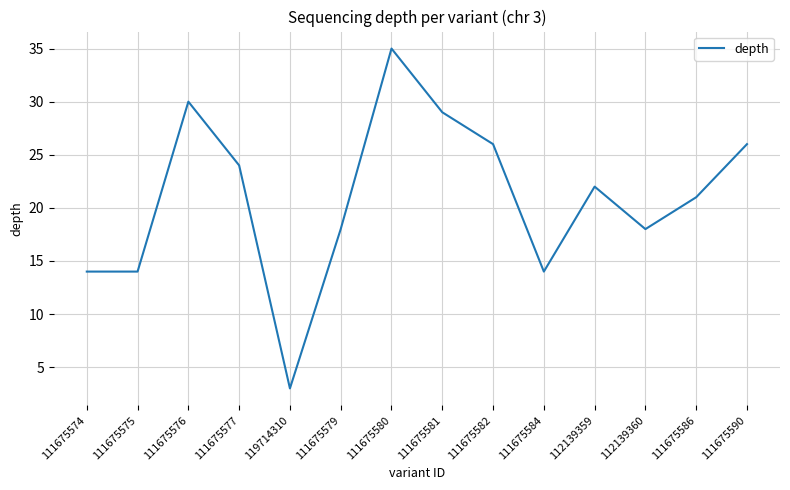

What is the difference between the maximum and second lowest values?

21